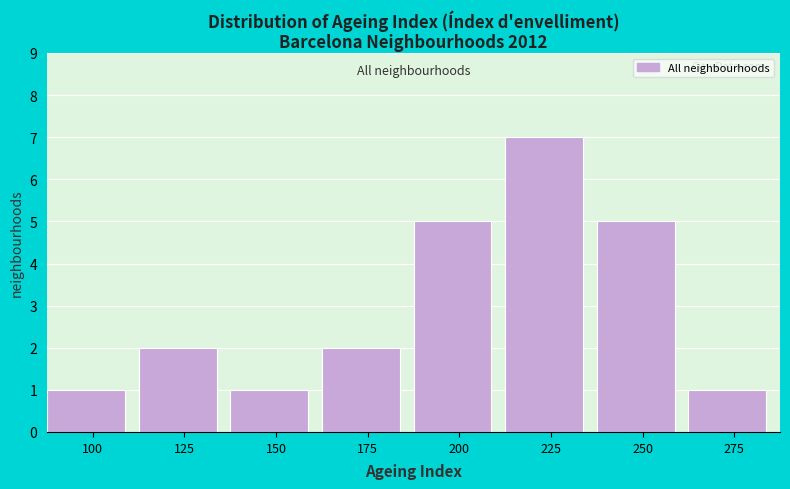

Reading right to left, transcribe all the data shown in this chart.

275=1	250=5	225=7	200=5	175=2	150=1	125=2	100=1